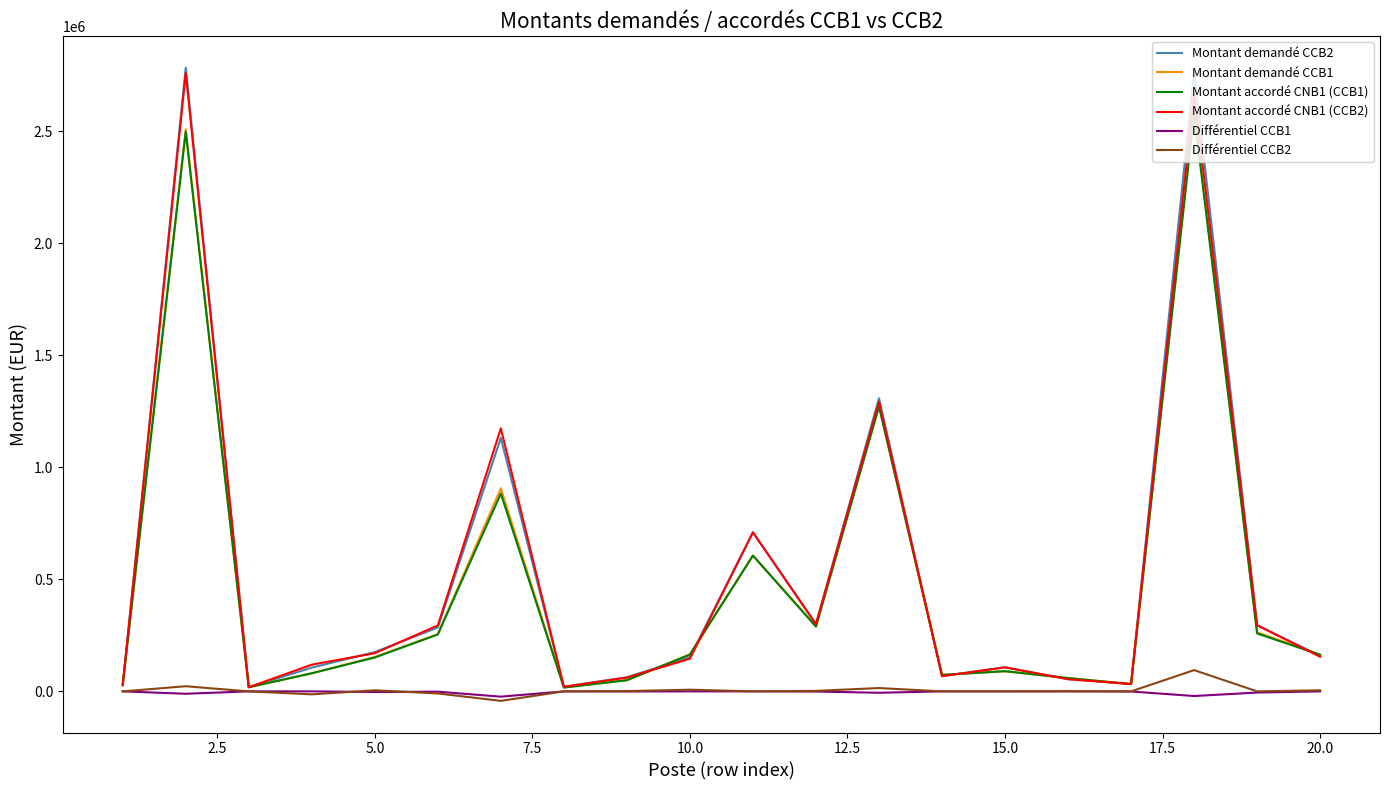

Which series has the largest range (max minus min)?

Montant demandé CCB2